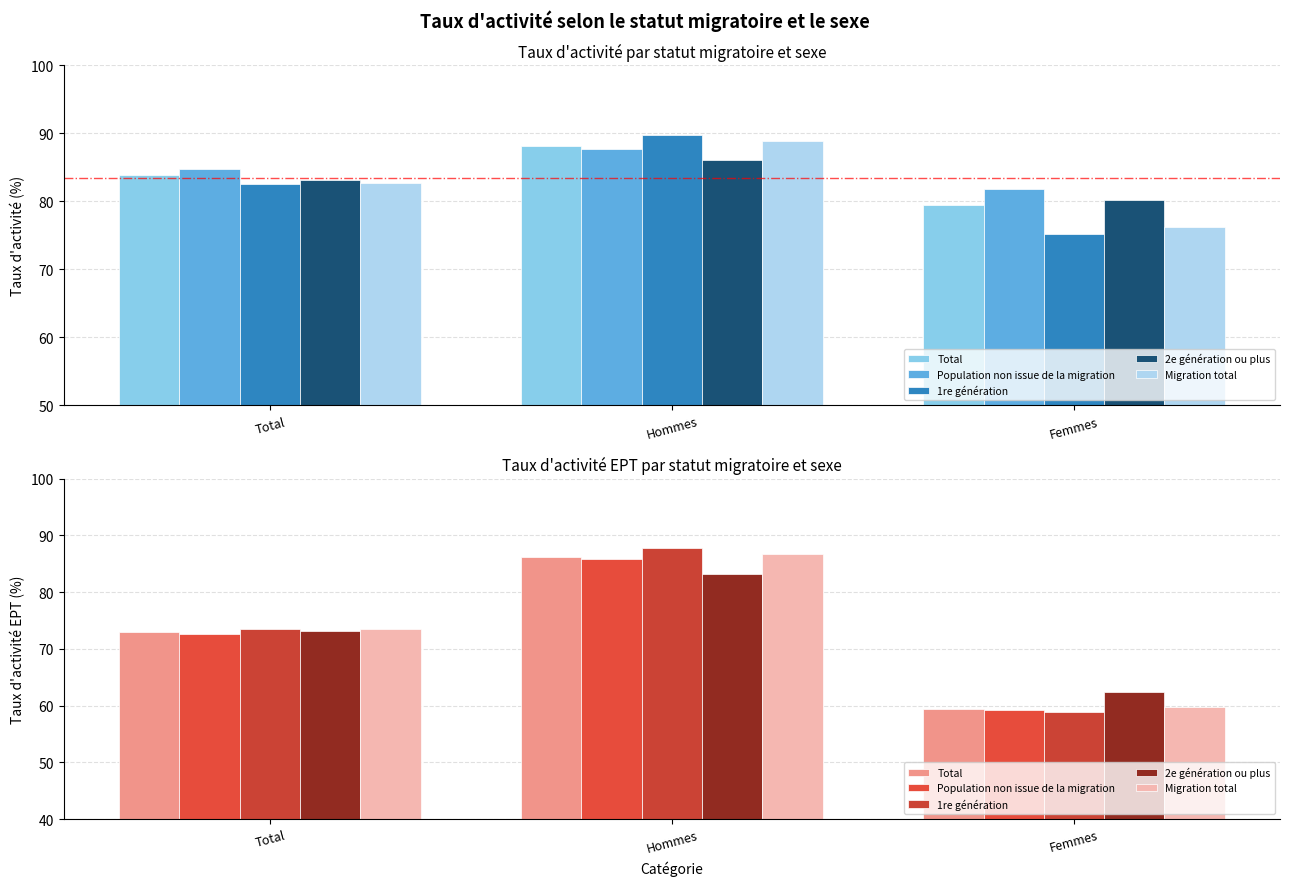

How many series are shown in this chart?

5